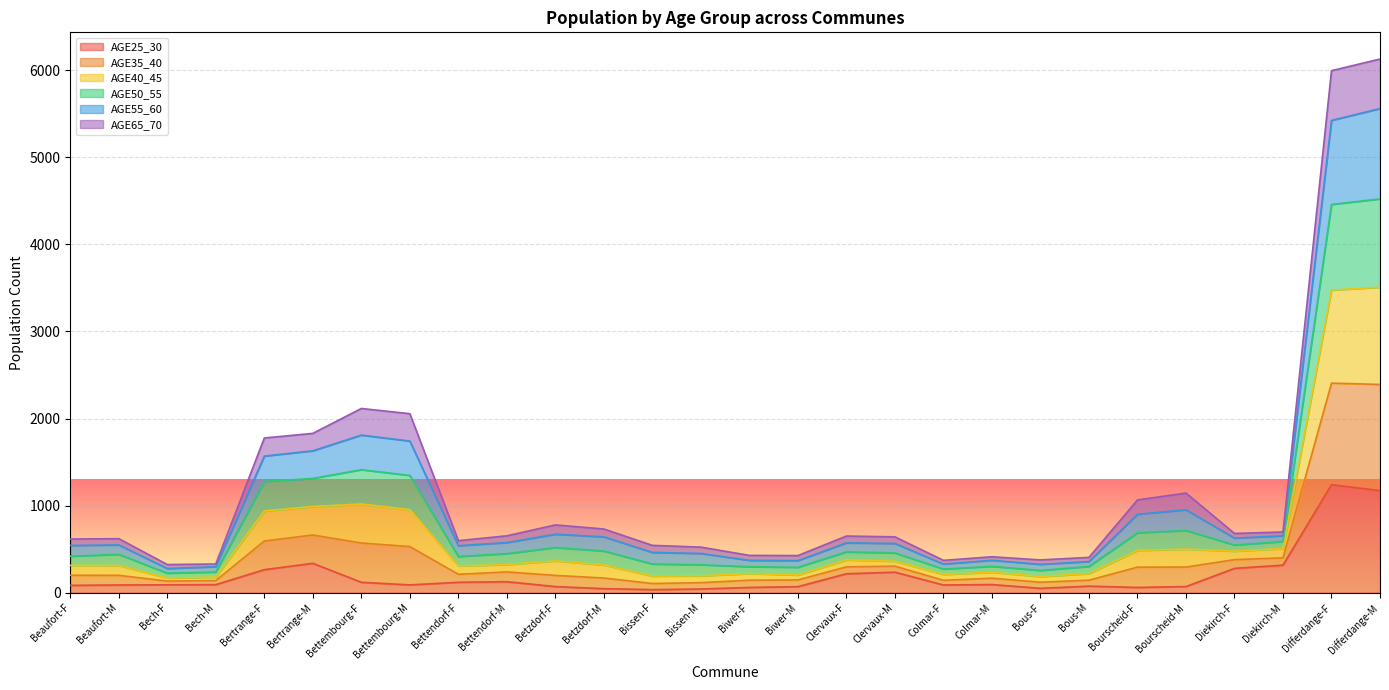

Between Betzdorf-M and Bourscheid-M, which is larger?

Bourscheid-M